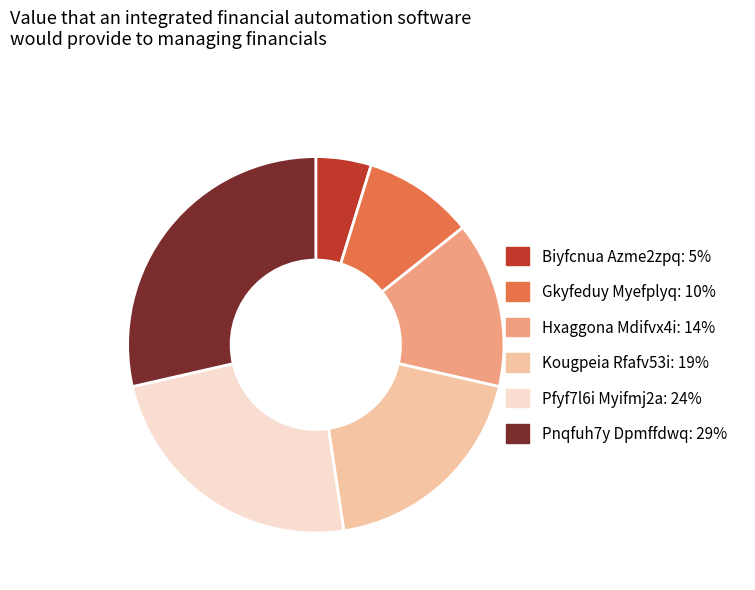

Is there a majority slice in this chart?

No